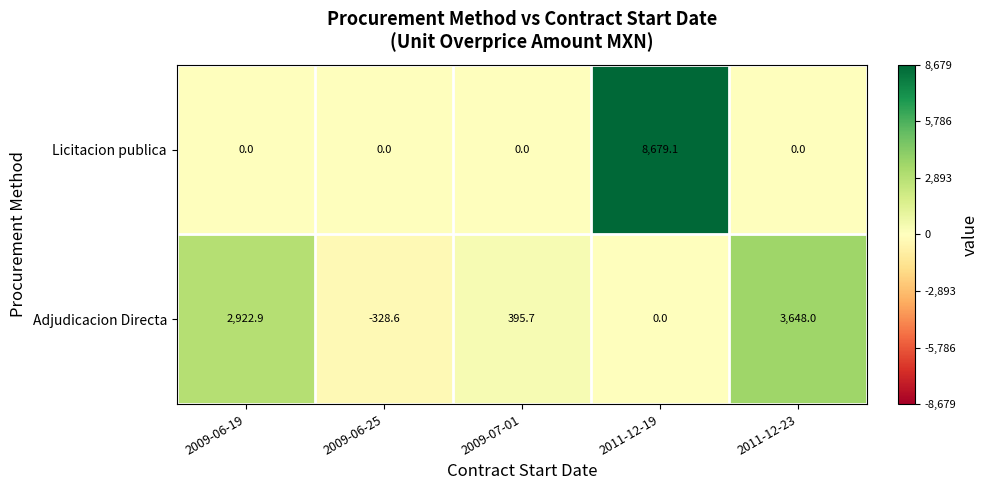

Which label corresponds to the largest value in the chart?

2011-12-19